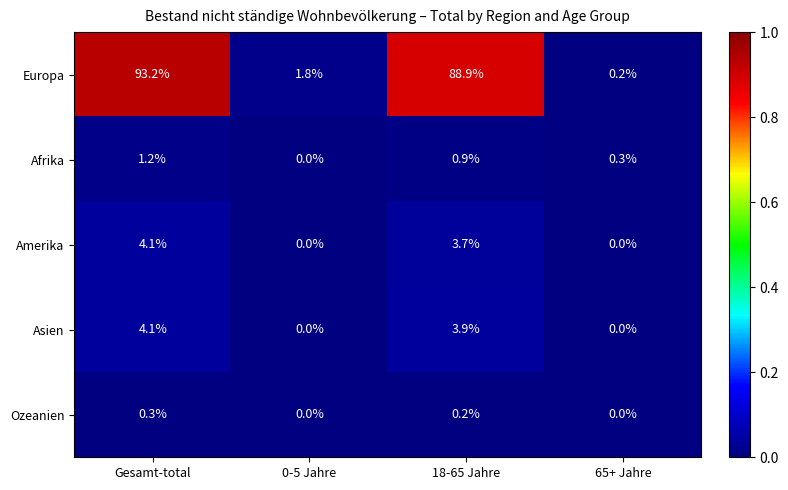

What is the average value of the Asien series?

2.0